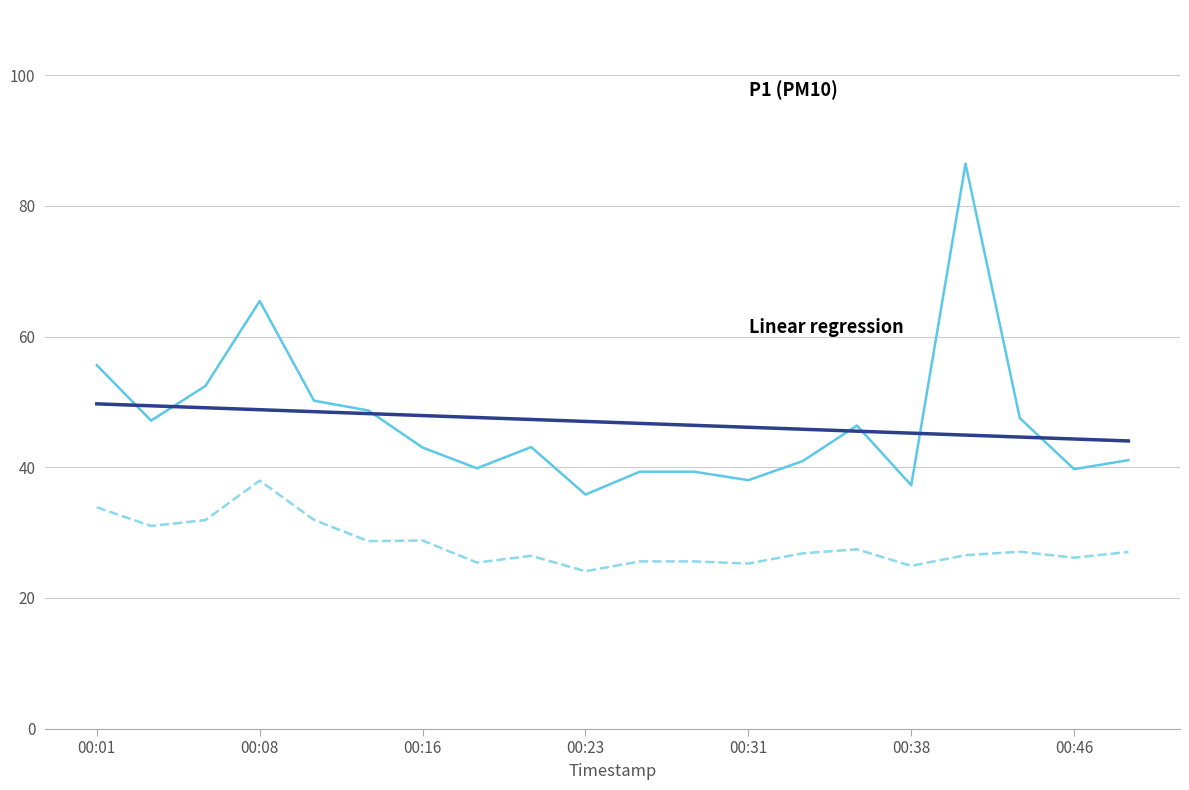

What is the maximum value shown in the chart?

86.5